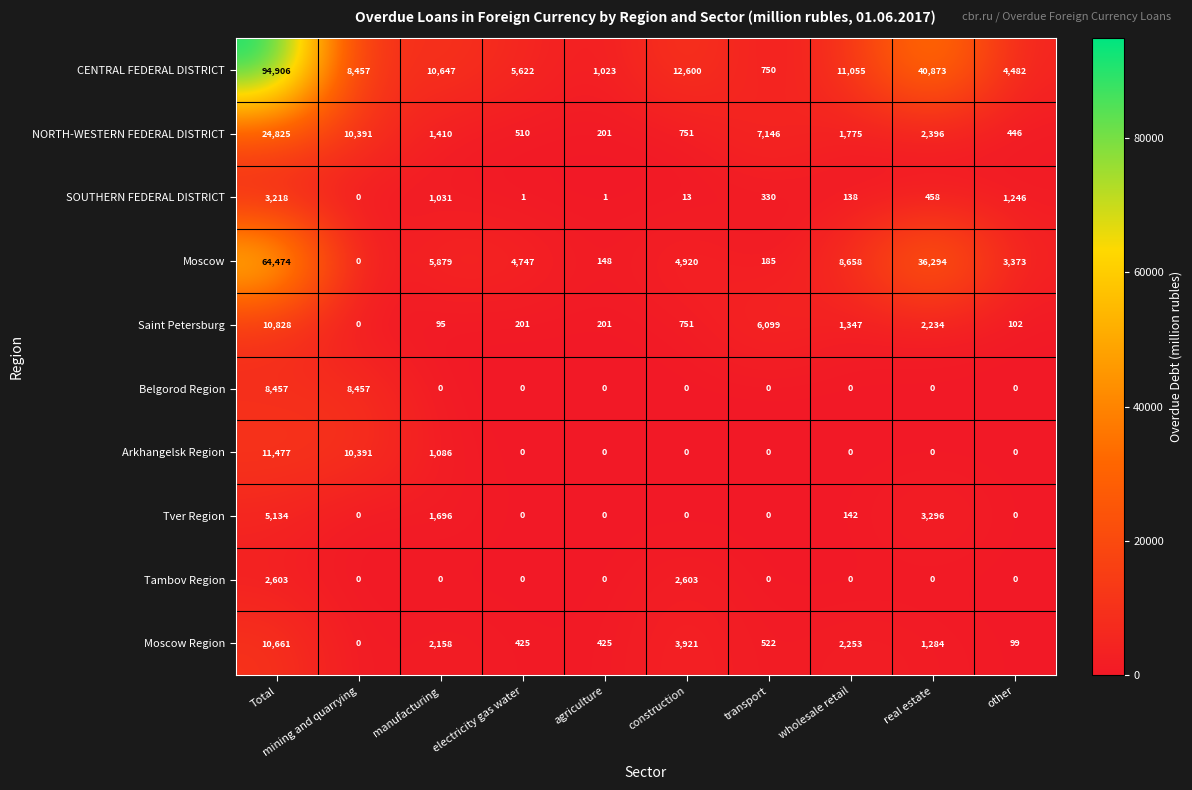

What is the sum of all Tver Region values?

10268